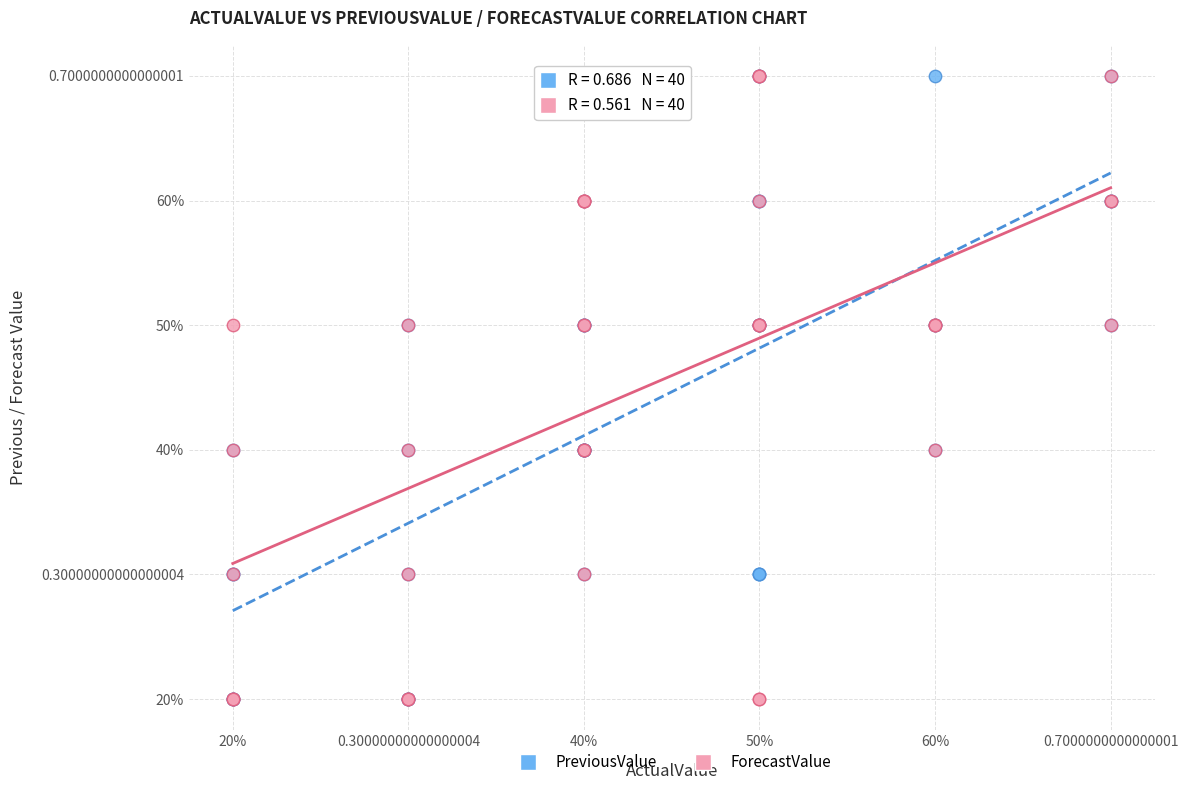

What are all the series names shown in the legend?

PreviousValue, ForecastValue